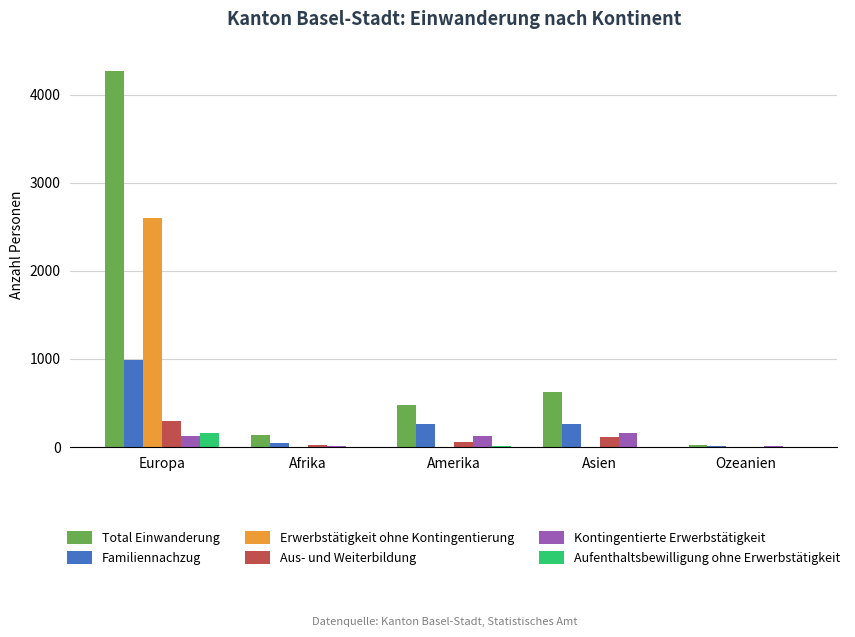

What is the sum of all Aufenthaltsbewilligung ohne Erwerbstätigkeit values?

166